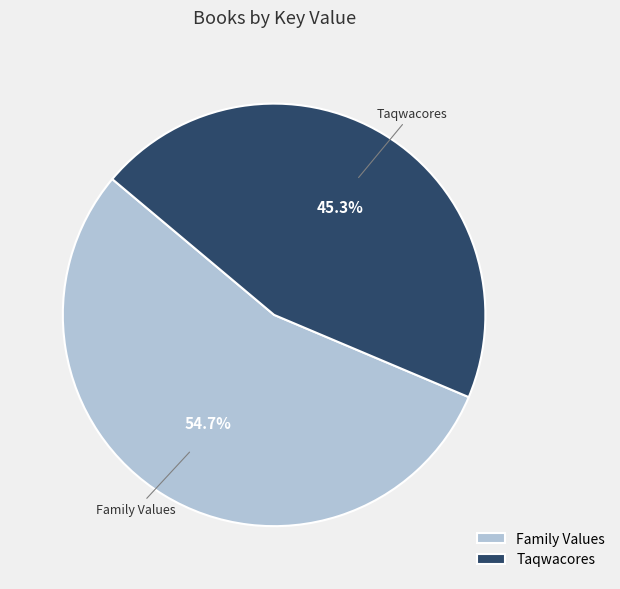

Which category has the smallest portion of the pie?

Taqwacores